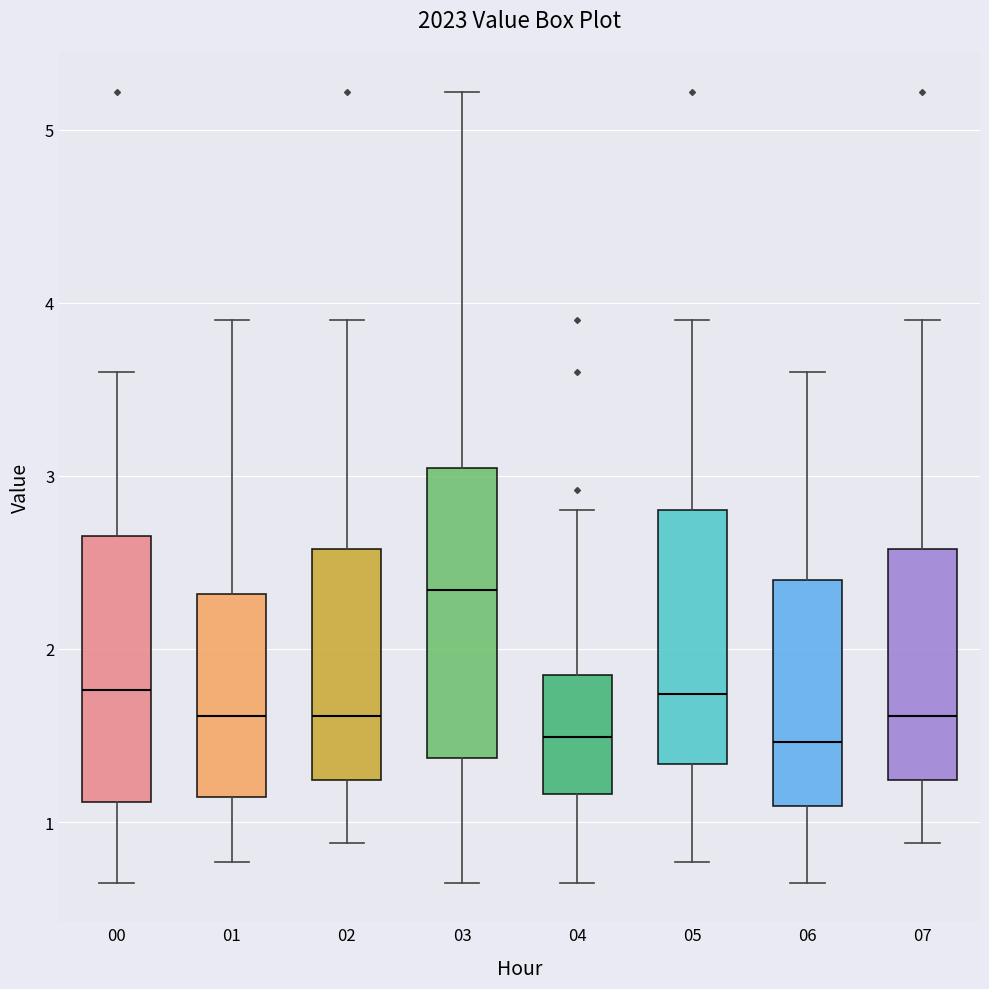

Where is the lower edge of the box at x = 06 on the y-axis? The values are not printed on the chart, so give them approximately, as read against the axis.

1.1